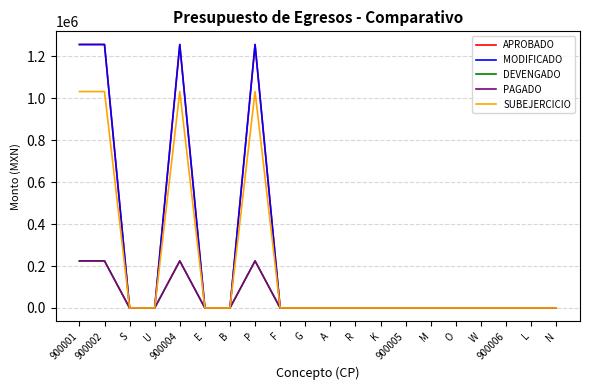

Reading right to left, list all the values displayed in this chart.

APROBADO: 0.0	0.0	0.0	0.0	0.0	0.0	0.0	0.0	0.0	0.0	0.0	0.0	1256914.1	0.0	0.0	1256914.1	0.0	0.0	1256914.1	1256914.1
MODIFICADO: 0.0	0.0	0.0	0.0	0.0	0.0	0.0	0.0	0.0	0.0	0.0	0.0	1256914.1	0.0	0.0	1256914.1	0.0	0.0	1256914.1	1256914.1
DEVENGADO: 0.0	0.0	0.0	0.0	0.0	0.0	0.0	0.0	0.0	0.0	0.0	0.0	224421.5	0.0	0.0	224421.5	0.0	0.0	224421.5	224421.5
PAGADO: 0.0	0.0	0.0	0.0	0.0	0.0	0.0	0.0	0.0	0.0	0.0	0.0	224421.5	0.0	0.0	224421.5	0.0	0.0	224421.5	224421.5
SUBEJERCICIO: 0.0	0.0	0.0	0.0	0.0	0.0	0.0	0.0	0.0	0.0	0.0	0.0	1032492.5	0.0	0.0	1032492.5	0.0	0.0	1032492.5	1032492.5